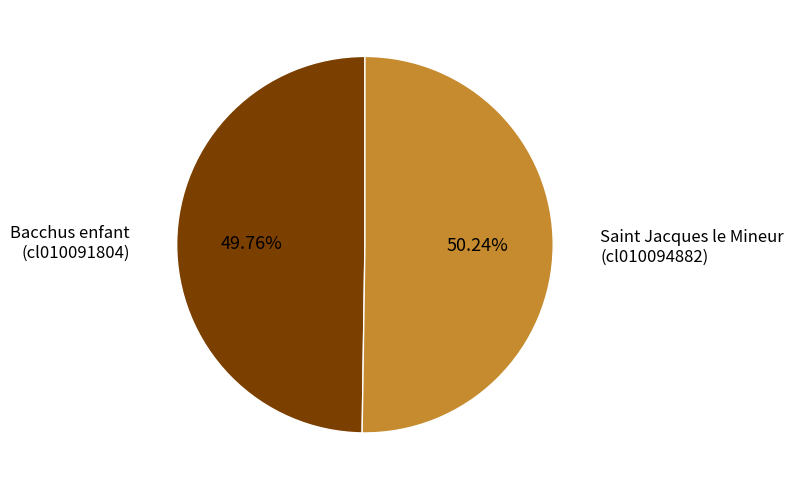

Count the number of slices in the pie.

2